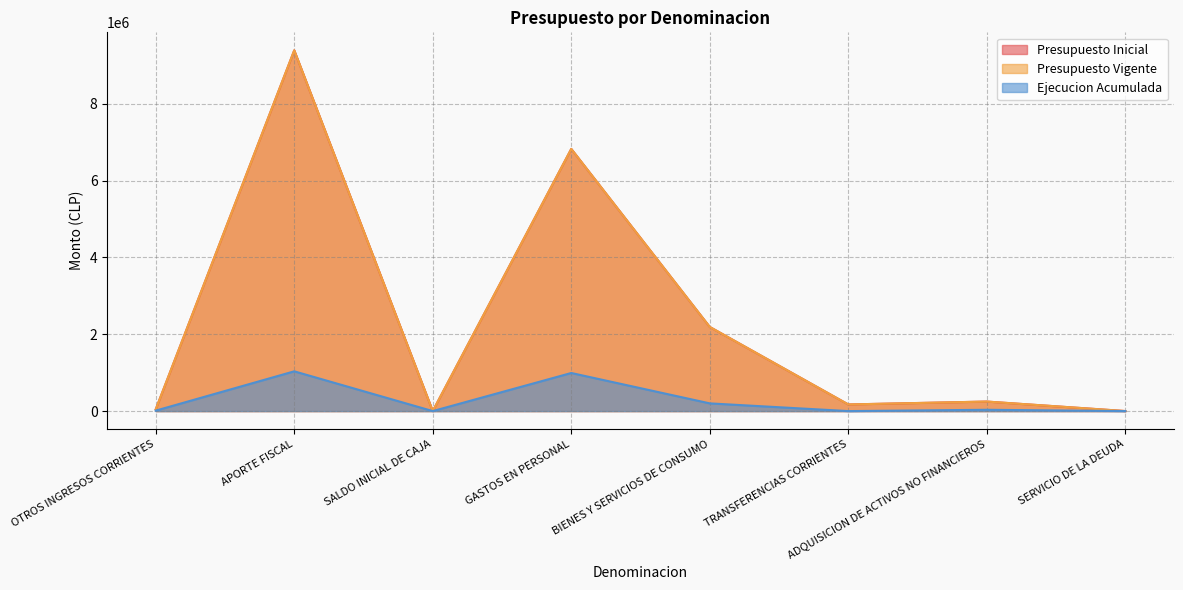

The Ejecucion Acumulada series shows 4 at SERVICIO DE LA DEUDA. True or false?

False